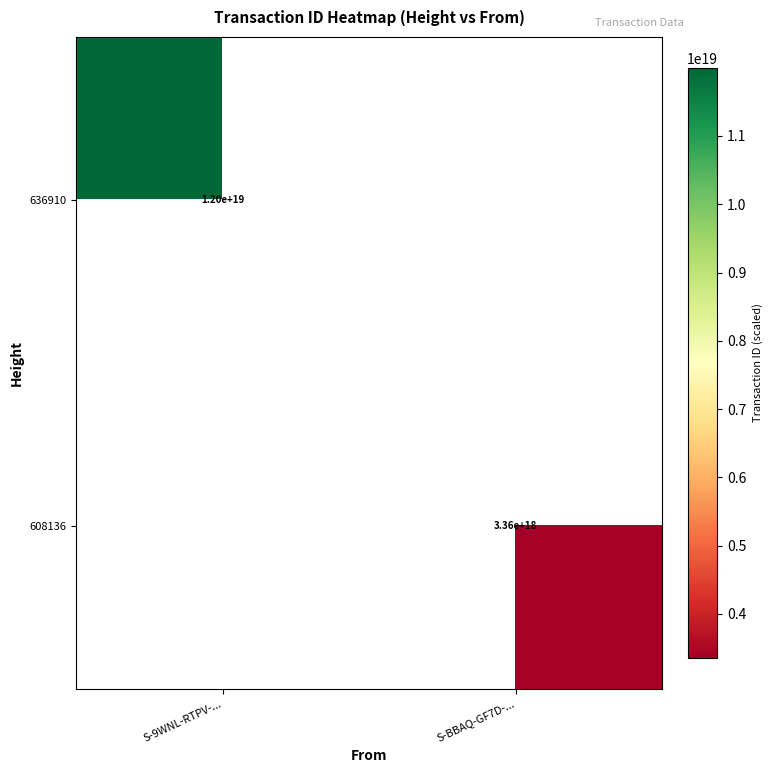

The value of 636910 at S-9WNL-RTPV-... is 12000000000000000000. True or false?

True